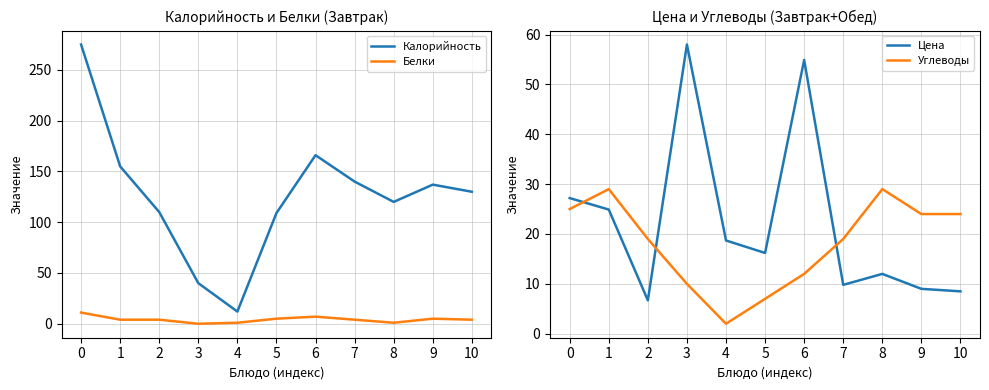

What is the difference between the highest and lowest values at 10?

126.0